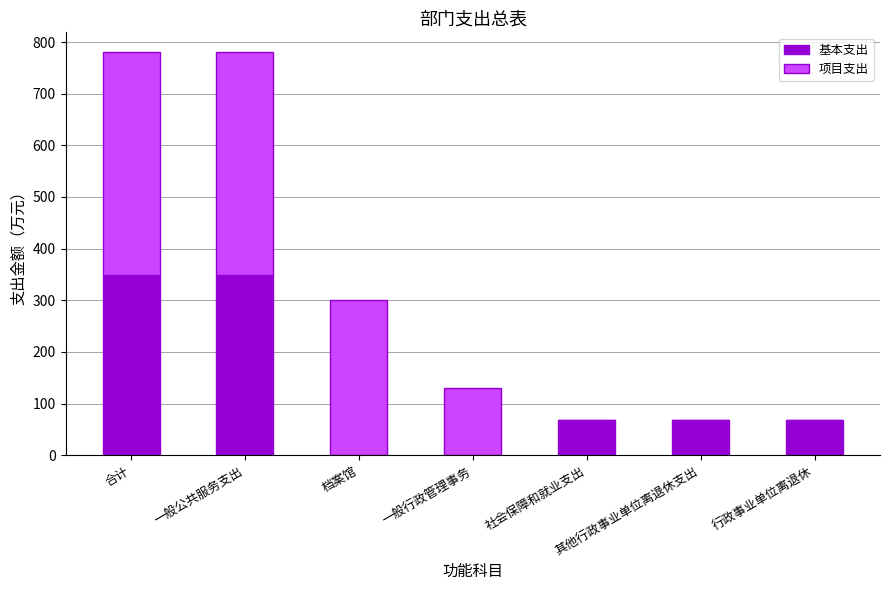

What are all the series names shown in the legend?

基本支出, 项目支出